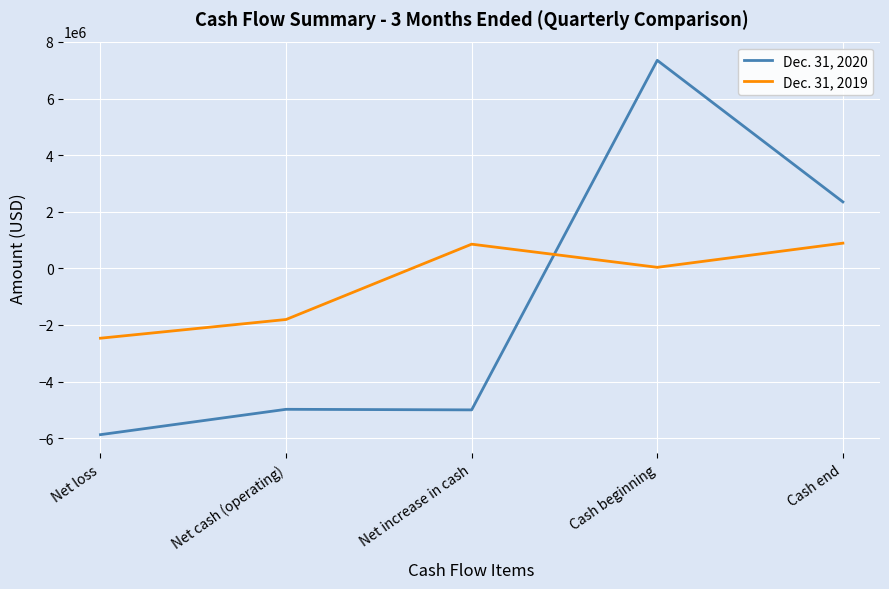

At which category does the chart reach its minimum across all series?

Net loss